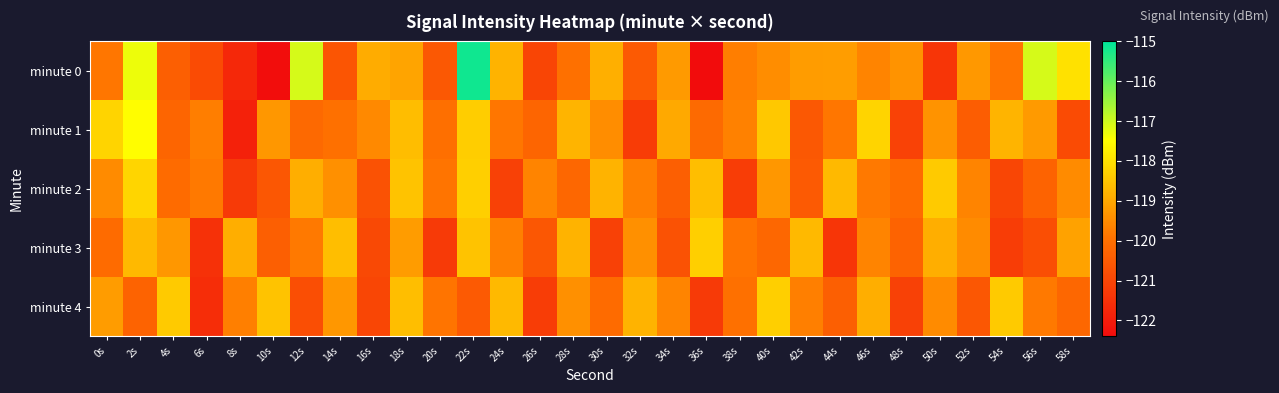

What is the spread (max minus min) of values at 32s?

2.4